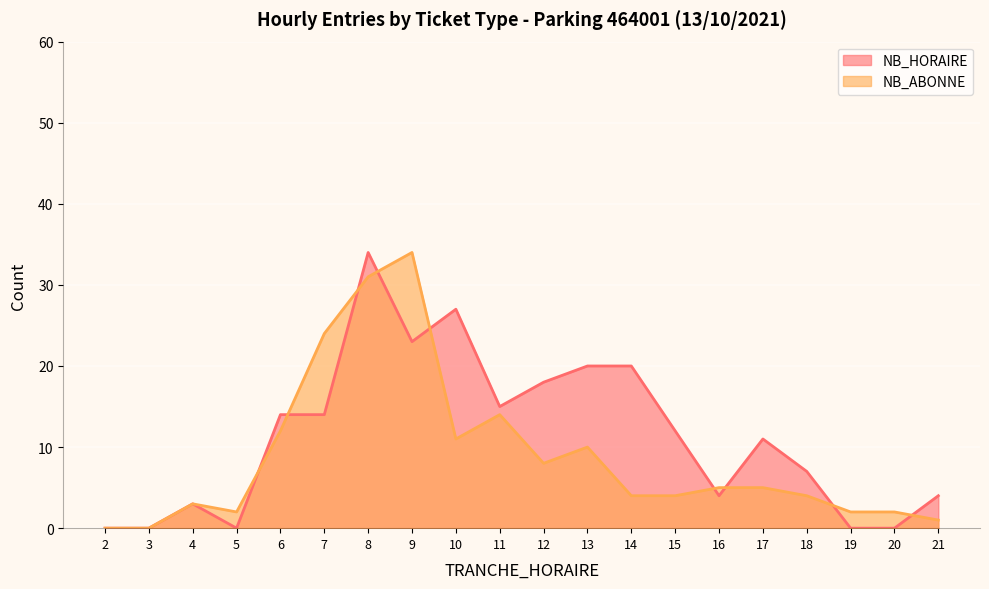

Rank the series by their maximum value, from highest to lowest.

NB_HORAIRE, NB_ABONNE